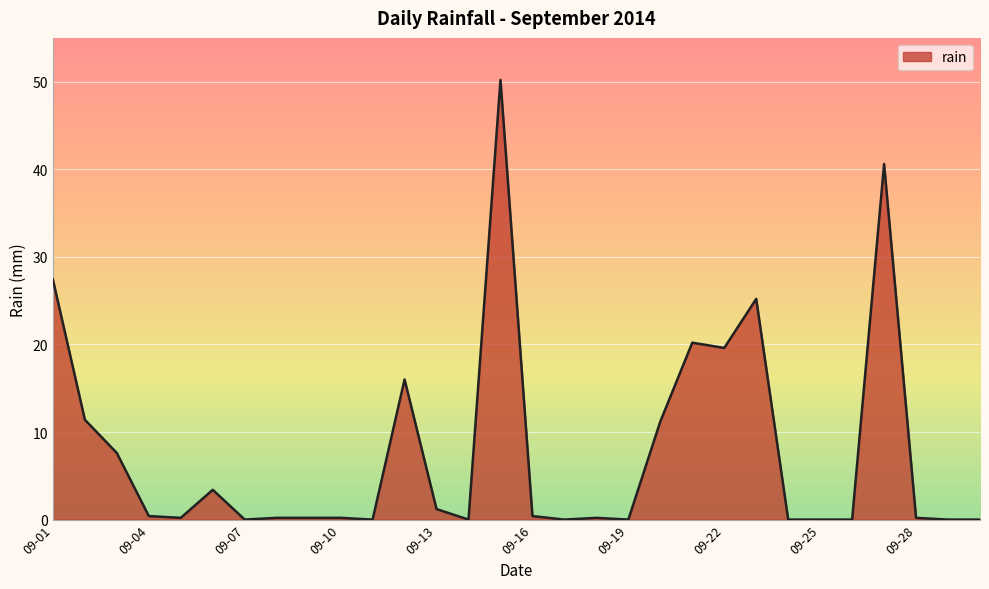

What is the average value?

7.9